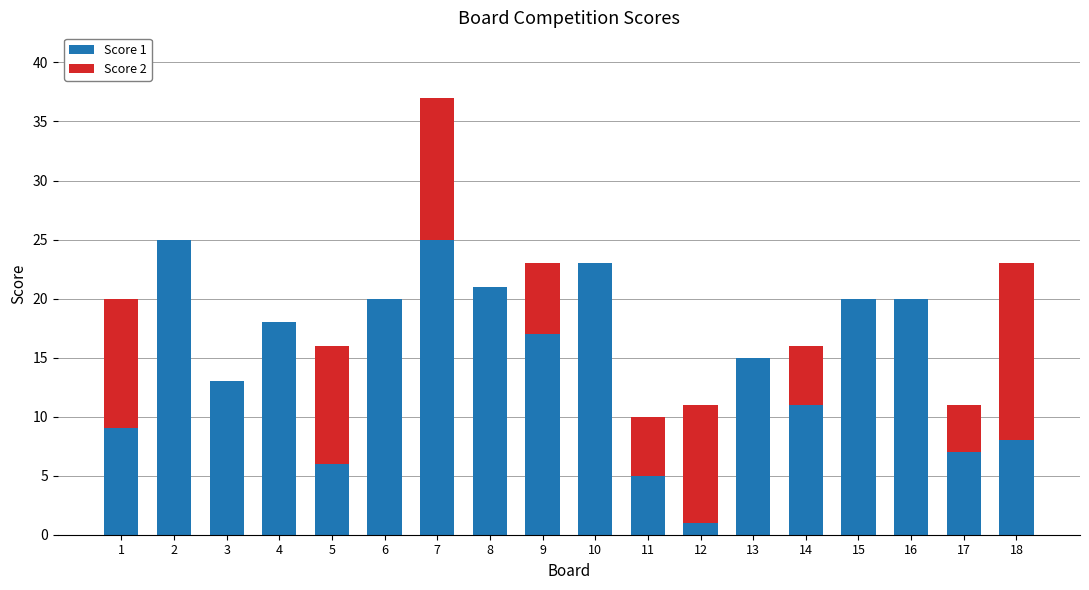

Is it true that Score 1 equals 5 at 11?

True